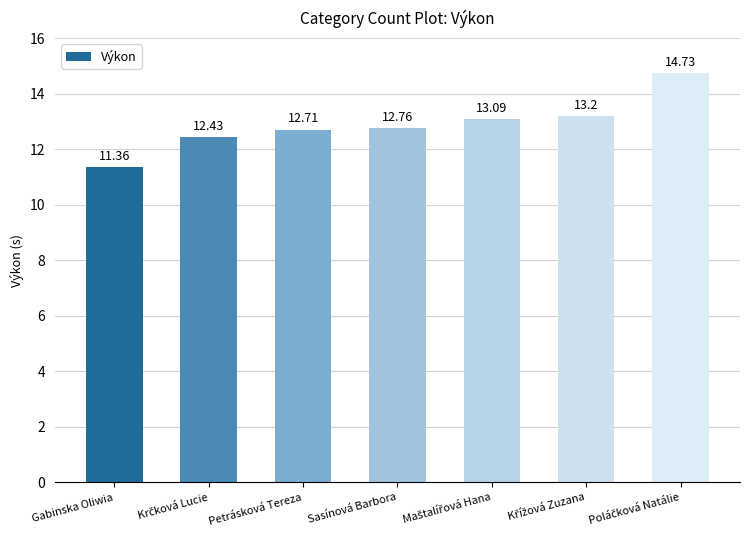

Does the chart contain stacked bars?

No